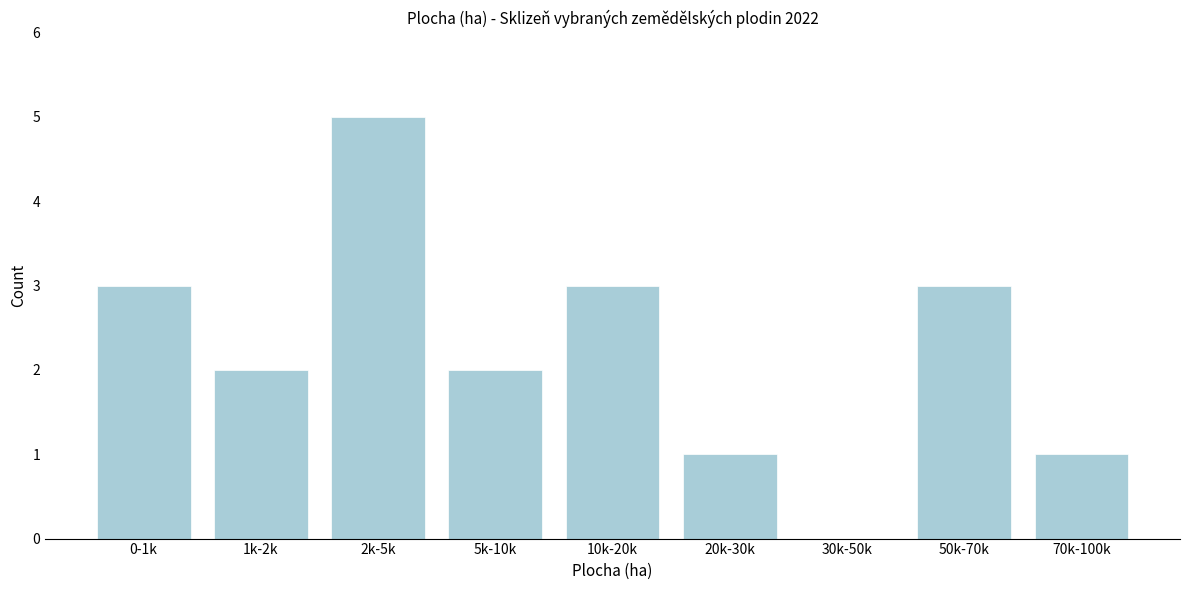

Reading left to right, list all the values displayed in this chart.

0-1k=3	1k-2k=2	2k-5k=5	5k-10k=2	10k-20k=3	20k-30k=1	30k-50k=0	50k-70k=3	70k-100k=1